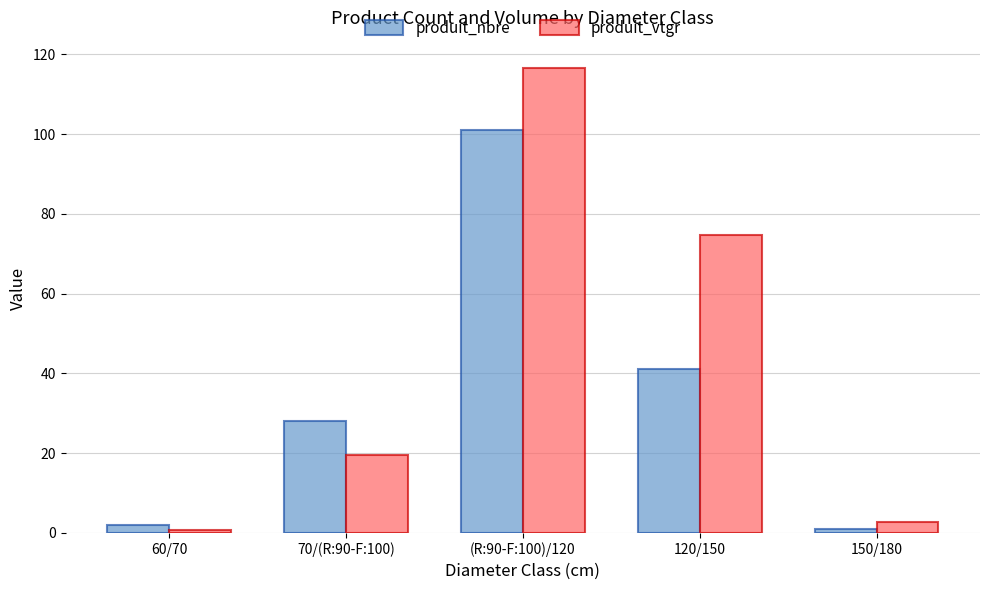

At which label is produit_nbre closest to 51?

120/150